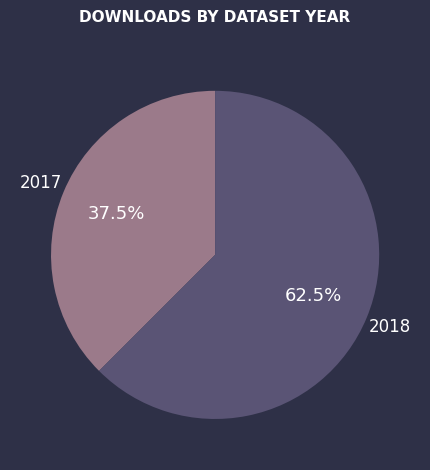

Does any single category account for the majority?

Yes